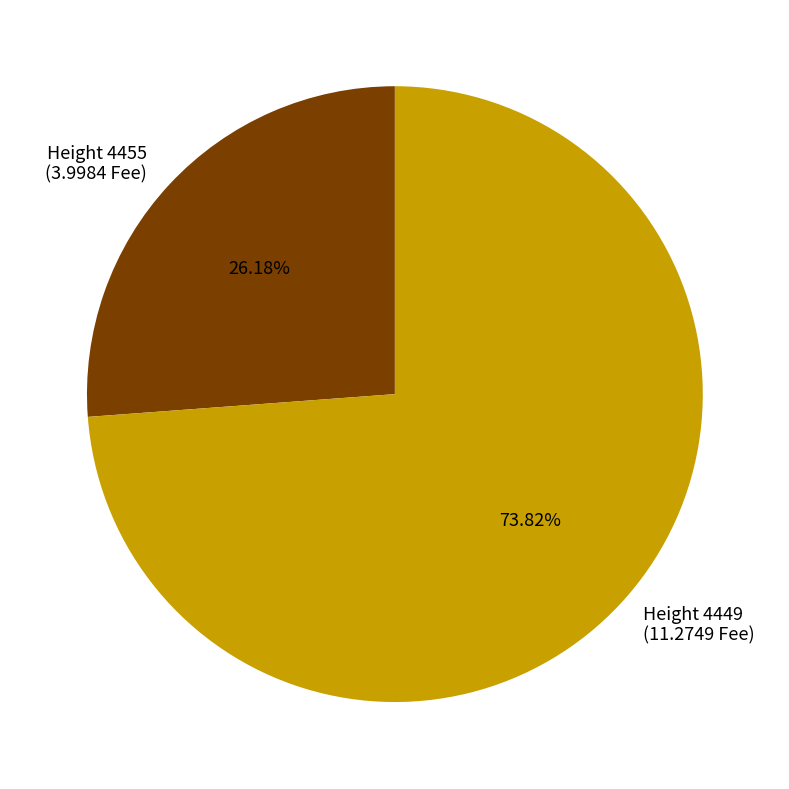

Is there a majority slice in this chart?

Yes